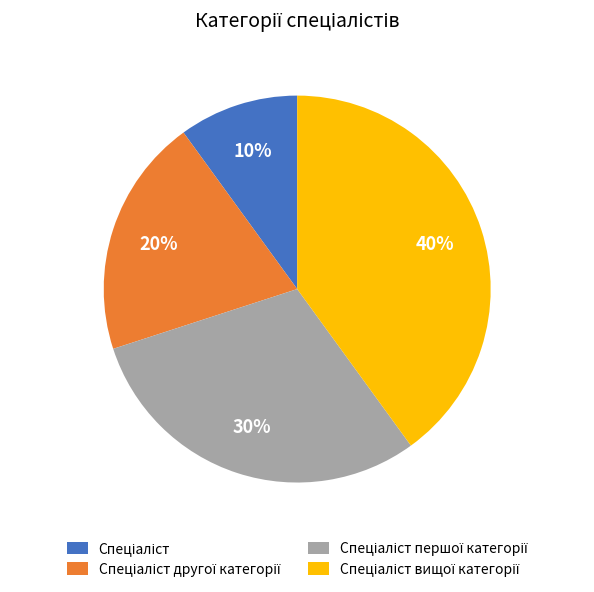

To the nearest percent, what is the difference between the largest and smallest slice percentages?

30%